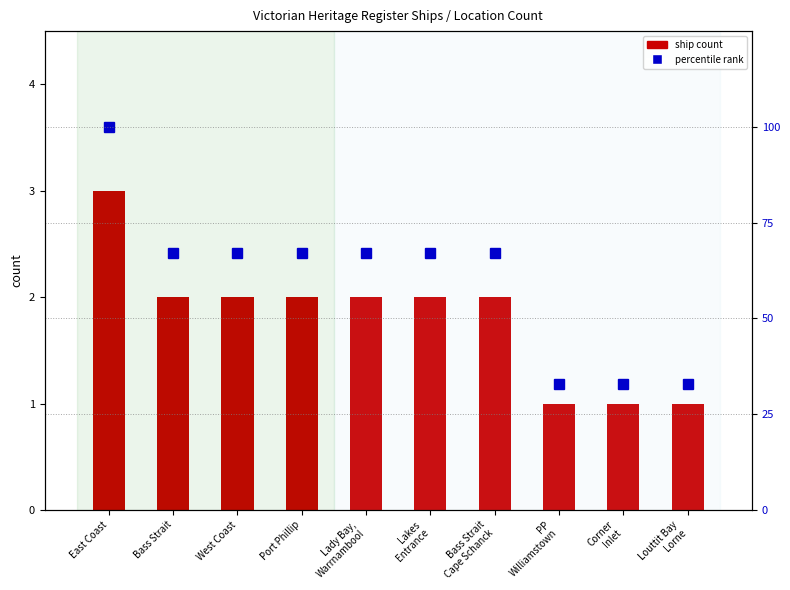

Count the percentile rank values in the range 33 to 67.

9